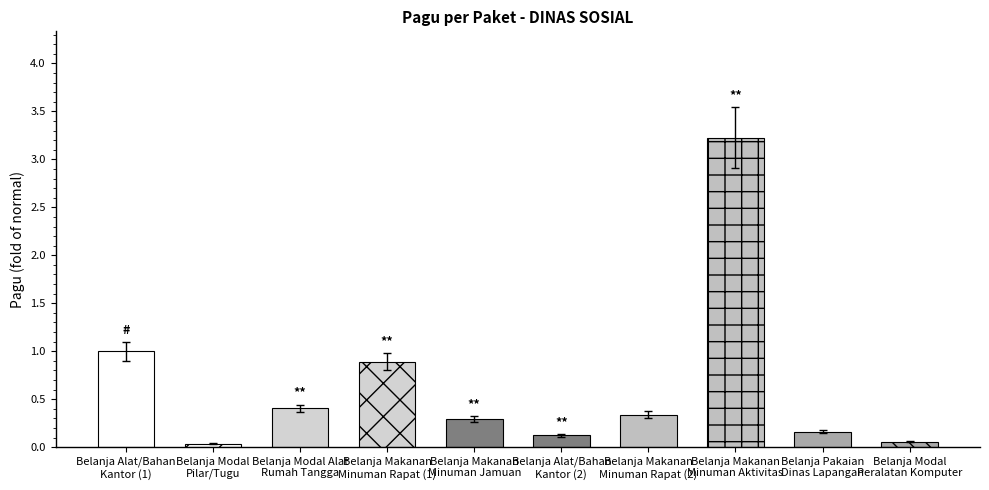

What position from the left is Belanja Modal
Peralatan Komputer?

10